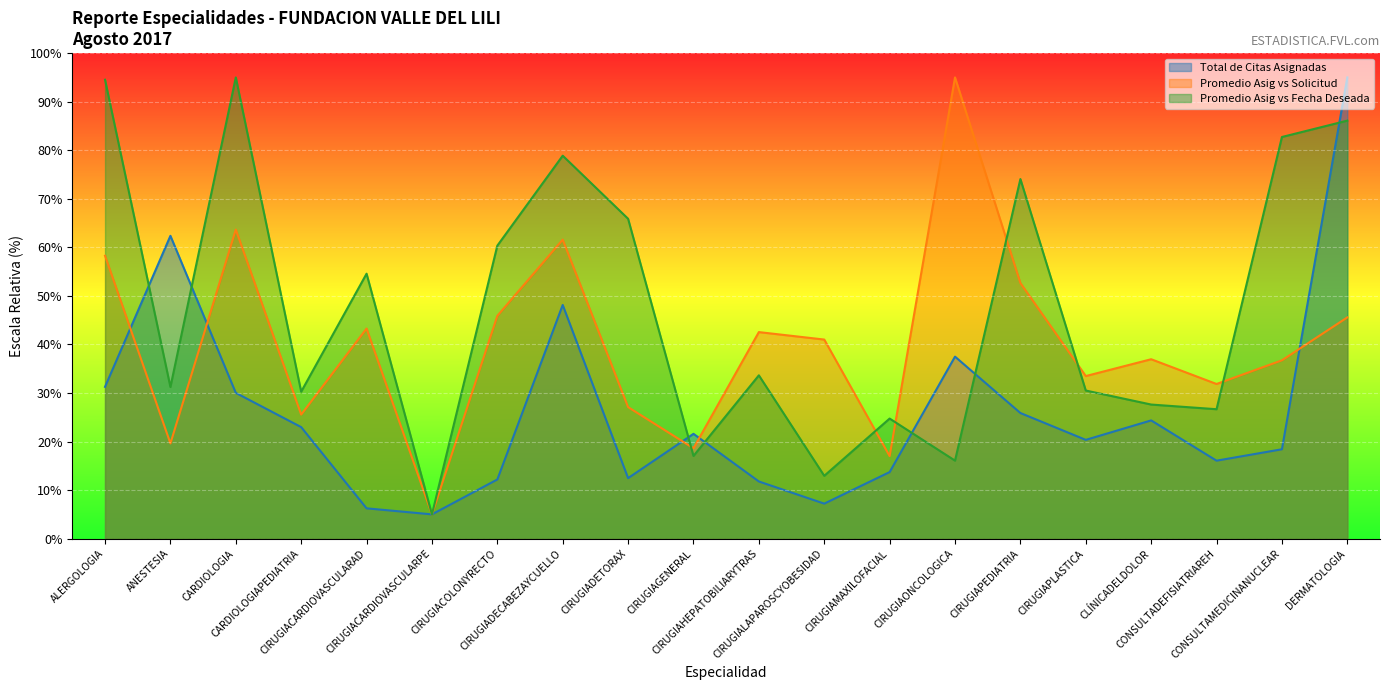

List the series in order of their overall mean, highest first.

Promedio Asig vs Fecha Deseada, Promedio Asig vs Solicitud, Total de Citas Asignadas